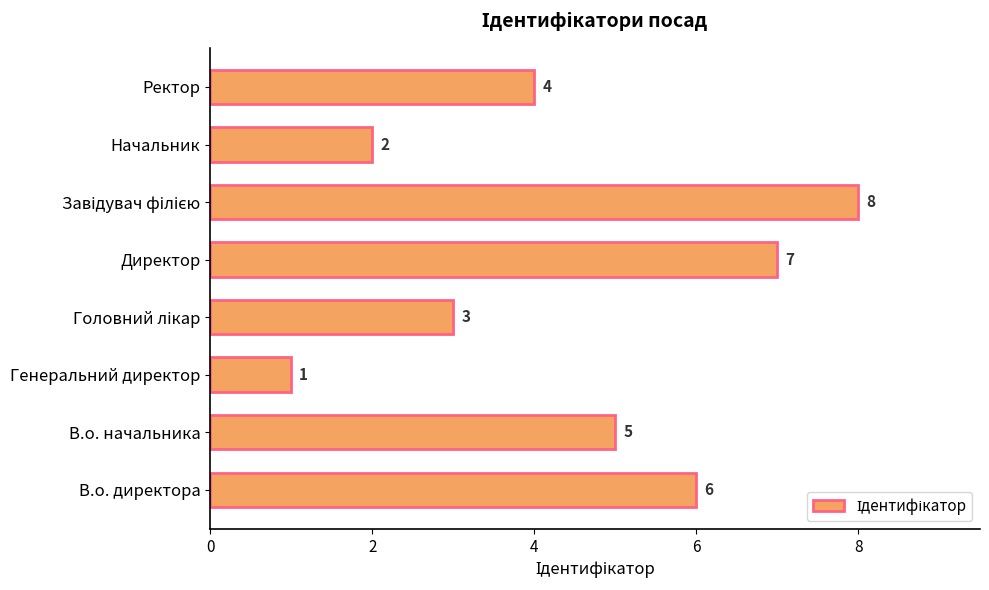

The value at В.о. начальника is 2. True or false?

False